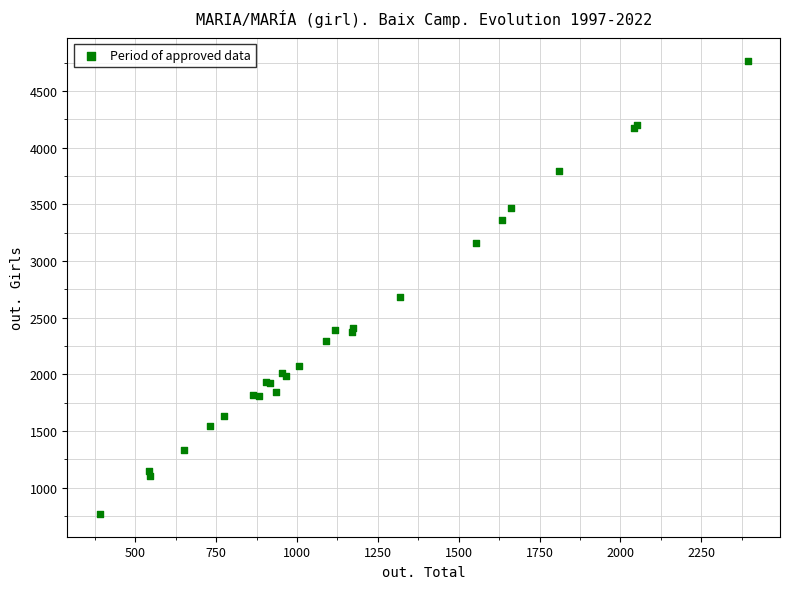

What Y value in the scatter plot is closest to 2768?

2686